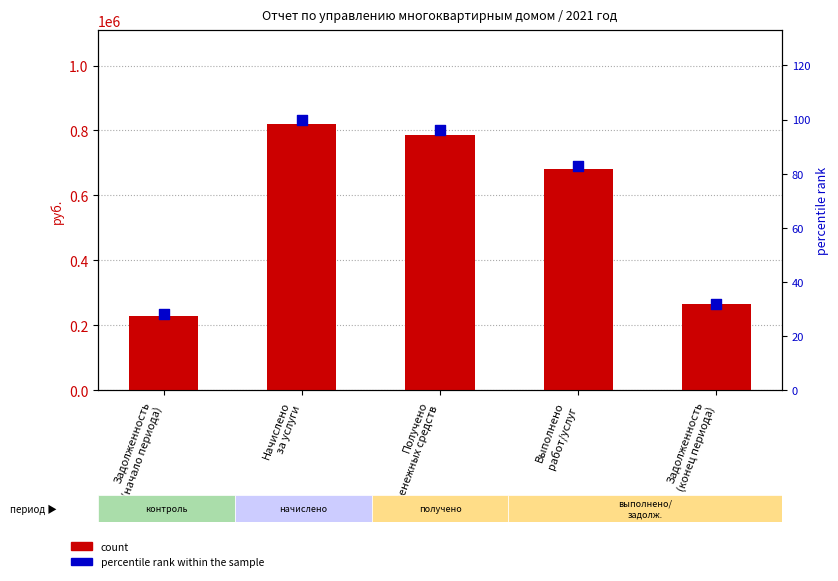

Which series has the largest Y range (max minus min)?

count